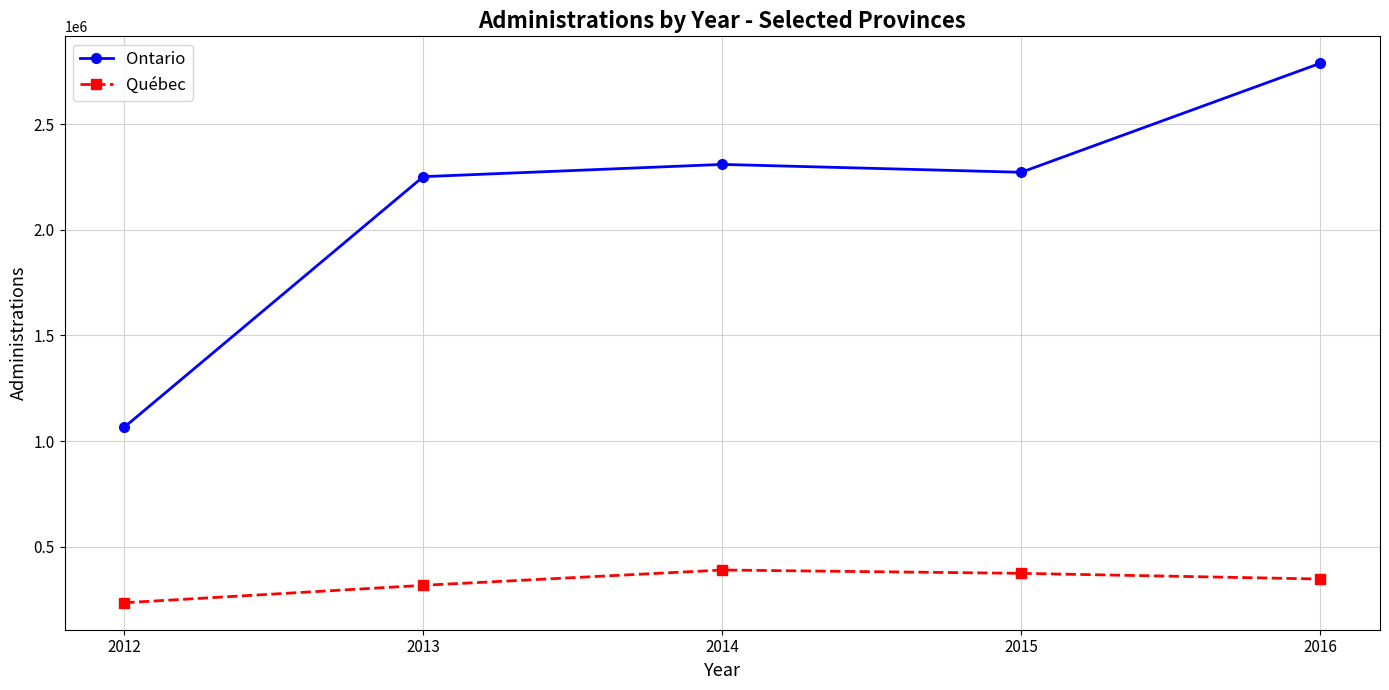

True or false: Québec and Ontario cross at least once.

False